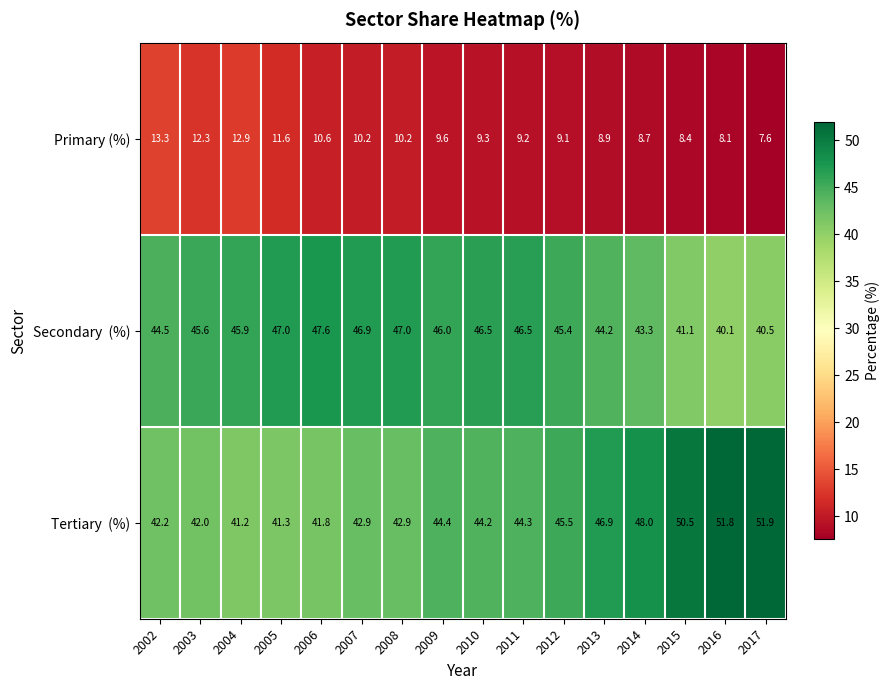

The Primary (%) series shows 9.6 at 2009. True or false?

True